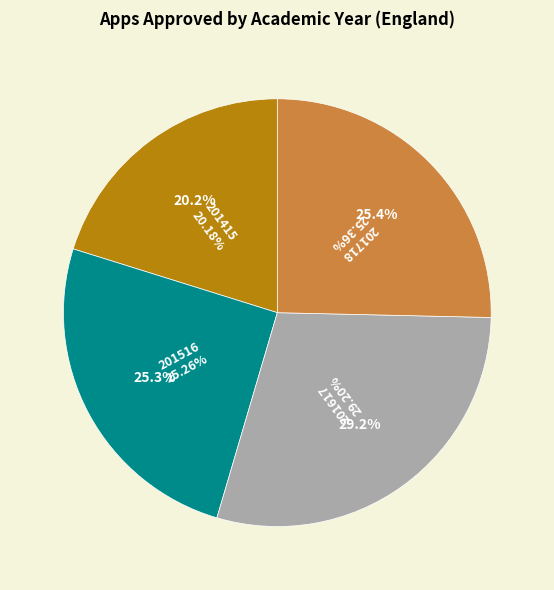

What percentage is the 201617 slice, to the nearest percent?

29%